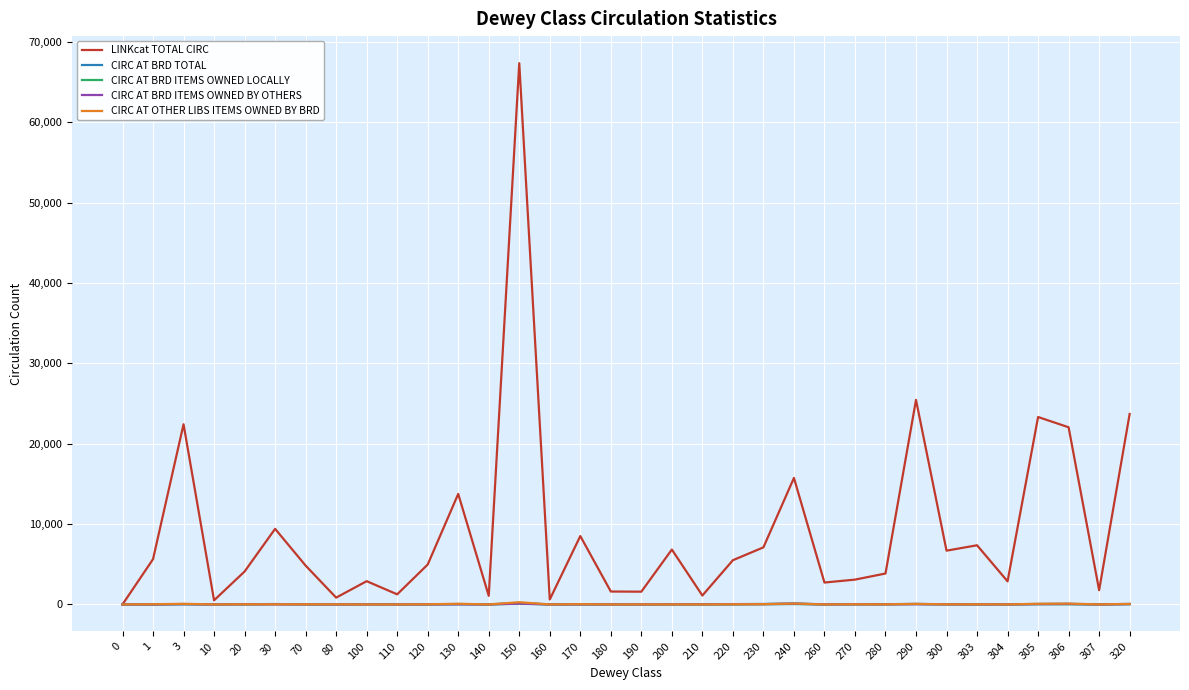

What value does the CIRC AT BRD ITEMS OWNED BY OTHERS series have at 150?

97